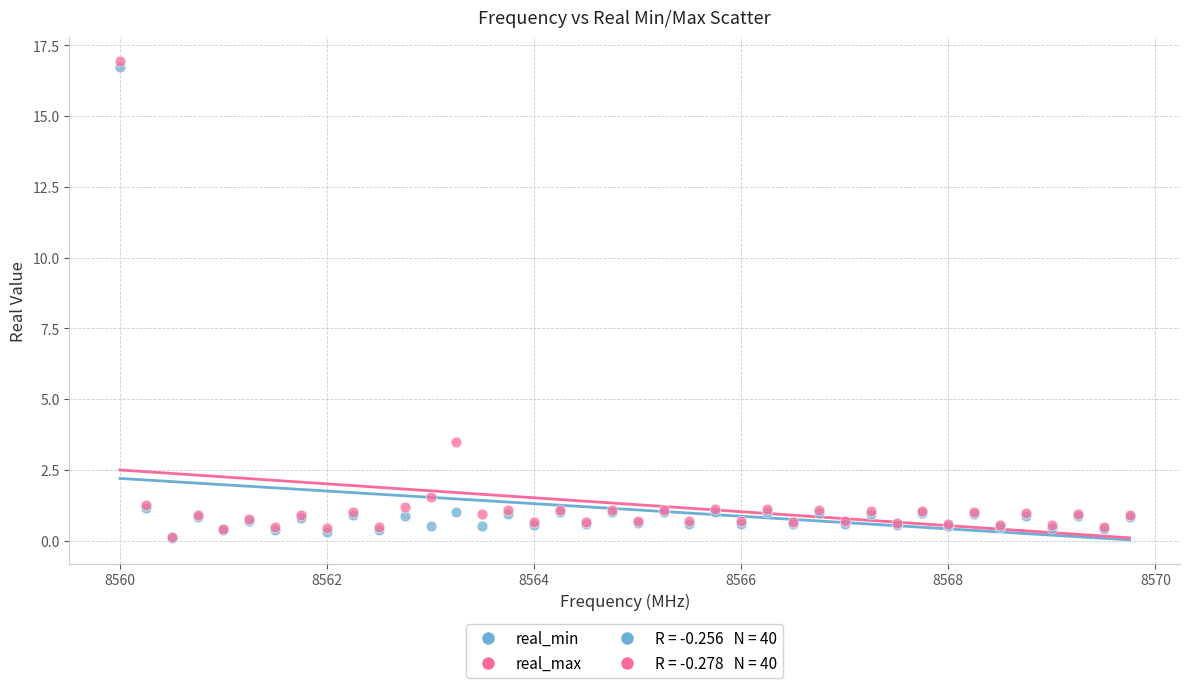

In the real_max series, what Y value is closest to 8?

3.5